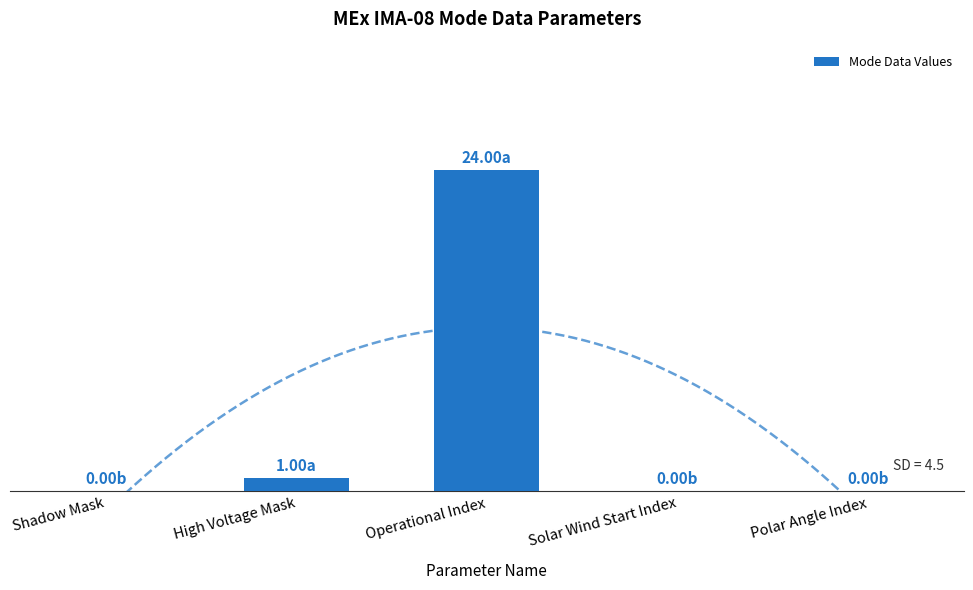

How many bars are there in total?

5